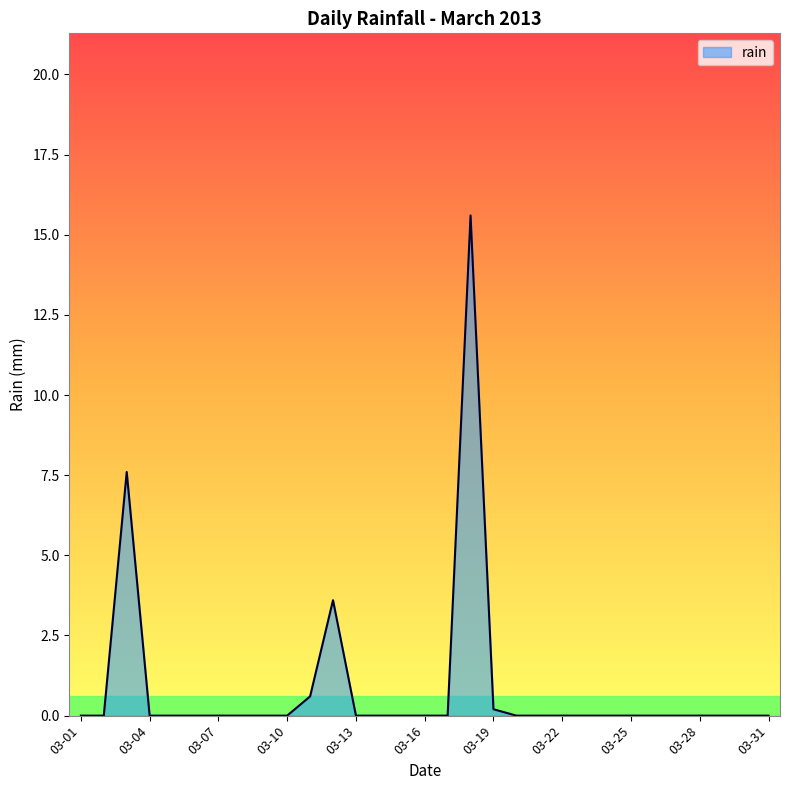

What is the difference between the maximum and minimum values?

15.6